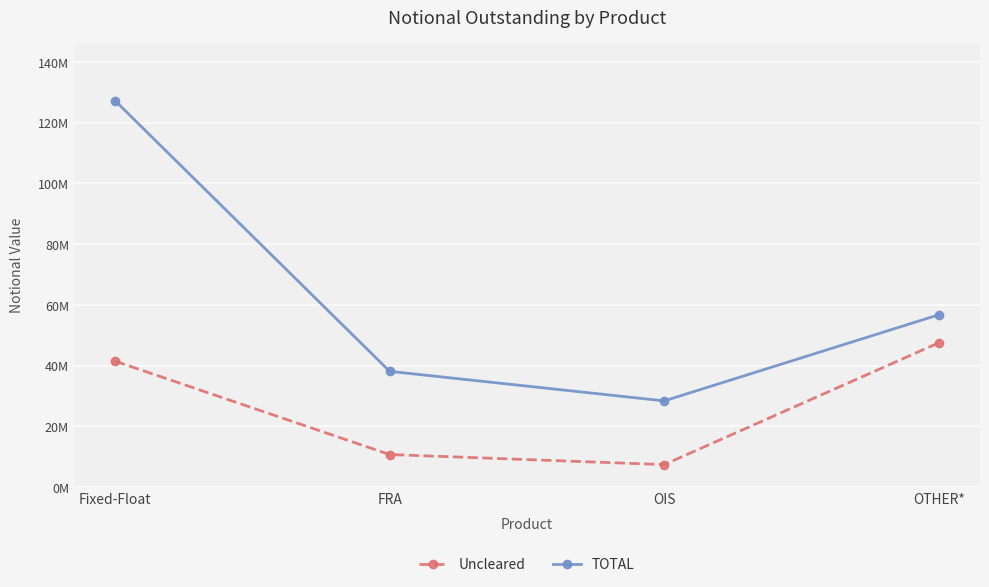

What position from the left is FRA?

2